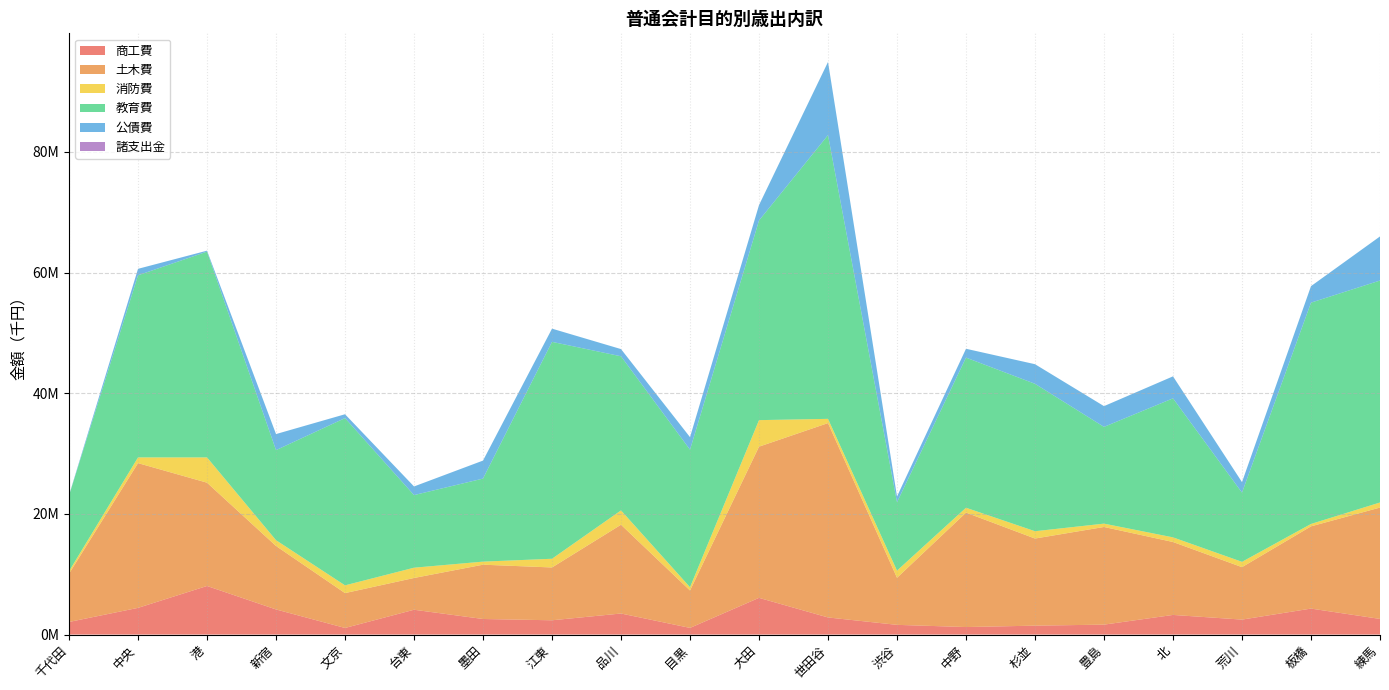

Reading left to right, transcribe all the data shown in this chart.

商工費: 千代田=2089070	中央=4426928	港=8055714	新宿=4165077	文京=1095349	台東=4115794	墨田=2582297	江東=2368934	品川=3490711	目黒=1104959	大田=6086817	世田谷=2836809	渋谷=1610116	中野=1247278	杉並=1478282	豊島=1647097	北=3255856	荒川=2481815	板橋=4307313	練馬=2593732
土木費: 千代田=8012148	中央=23992885	港=17122719	新宿=10520630	文京=5779176	台東=5266194	墨田=9000544	江東=8756246	品川=14718376	目黒=6204473	大田=25063047	世田谷=32221136	渋谷=7801463	中野=18970869	杉並=14441492	豊島=16190225	北=12090261	荒川=8695615	板橋=13631223	練馬=18461303
消防費: 千代田=400388	中央=950552	港=4188707	新宿=960063	文京=1284352	台東=1704041	墨田=508954	江東=1443023	品川=2376461	目黒=538863	大田=4399376	世田谷=702885	渋谷=1189741	中野=807366	杉並=1212530	豊島=554178	北=768970	荒川=879977	板橋=399007	練馬=841701
教育費: 千代田=12551625	中央=30189218	港=34116828	新宿=14928577	文京=27725878	台東=12035767	墨田=13767941	江東=35956328	品川=25546056	目黒=22803096	大田=33095506	世田谷=47036257	渋谷=11335575	中野=24886345	杉並=24438602	豊島=16038265	北=23045707	荒川=11472005	板橋=36688289	練馬=36792765
公債費: 千代田=54394	中央=1072002	港=156828	新宿=2664001	文京=638648	台東=1432038	墨田=2983080	江東=2189511	品川=1194342	目黒=2075772	大田=2553169	世田谷=12127372	渋谷=954755	中野=1467923	杉並=3249170	豊島=3439615	北=3644834	荒川=1742194	板橋=2736360	練馬=7311934
諸支出金: 千代田=0	中央=0	港=0	新宿=0	文京=0	台東=0	墨田=0	江東=0	品川=0	目黒=0	大田=0	世田谷=0	渋谷=0	中野=0	杉並=0	豊島=0	北=0	荒川=0	板橋=0	練馬=0